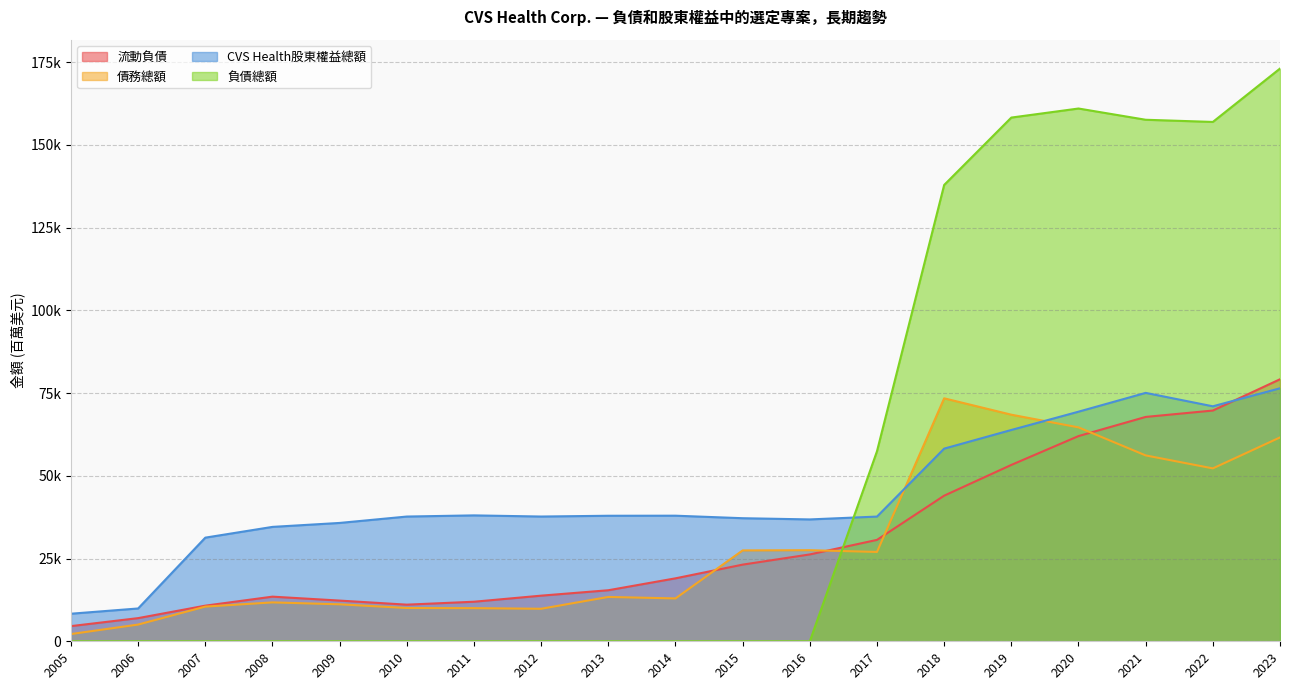

Reading left to right, transcribe all the data shown in this chart.

流動負債: 4584	7001	10766	13490	12300	11070	11956	13790	15425	19027	23169	26250	30648	44009	53303	62017	67807	69736	79189
債務總額: 2189	5057	10482	11755	11175	10057	10014	9828	13402	12955	27464	27531	27002	73429	68480	64647	56176	52254	61610
CVS Health股東權益總額: 8331	9918	31322	34574	35768	37700	38051	37704	37938	37958	37196	36830	37691	58225	63864	69389	75075	71015	76461
負債總額: 0	0	0	0	0	0	0	0	0	0	0	0	57436	137913	158279	161014	157618	156960	173092